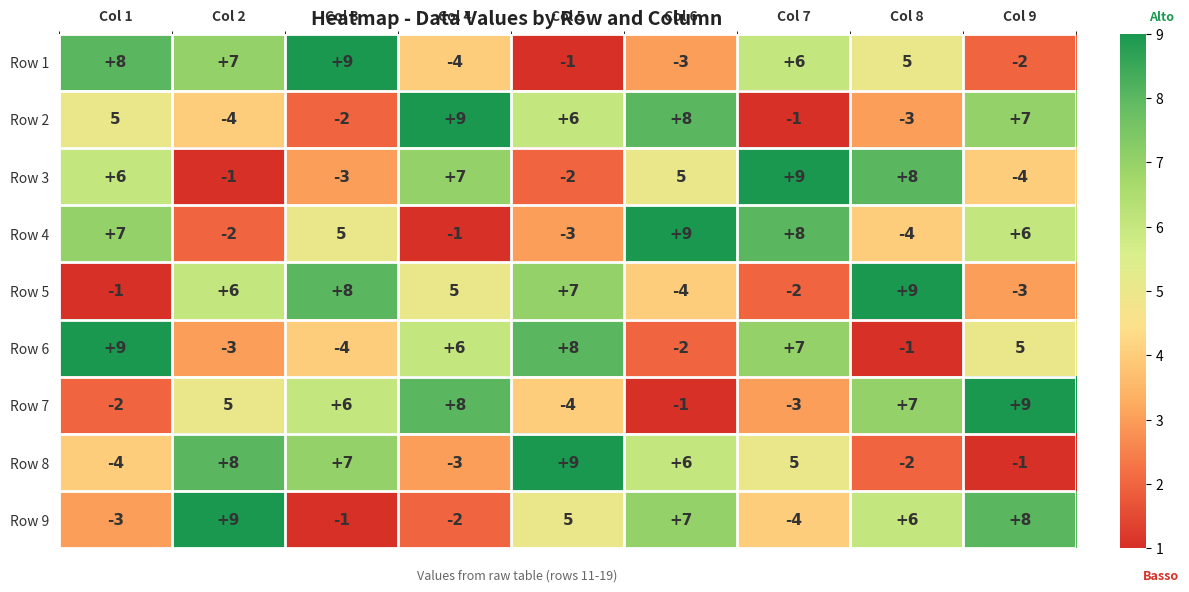

What is the greatest value displayed?

9